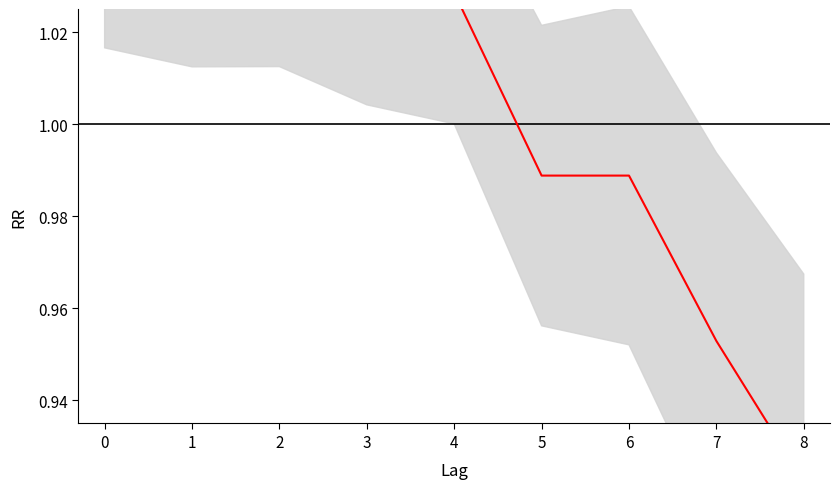

True or false: the data has more than 2 interior local peaks.

False